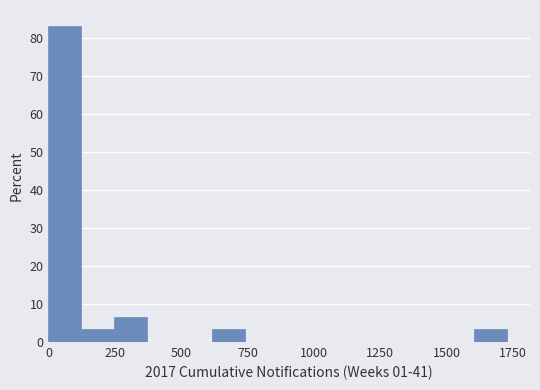

Around what value on the x-axis is the tallest bar? Give the approximate position of its centre, as read against the axis.

50